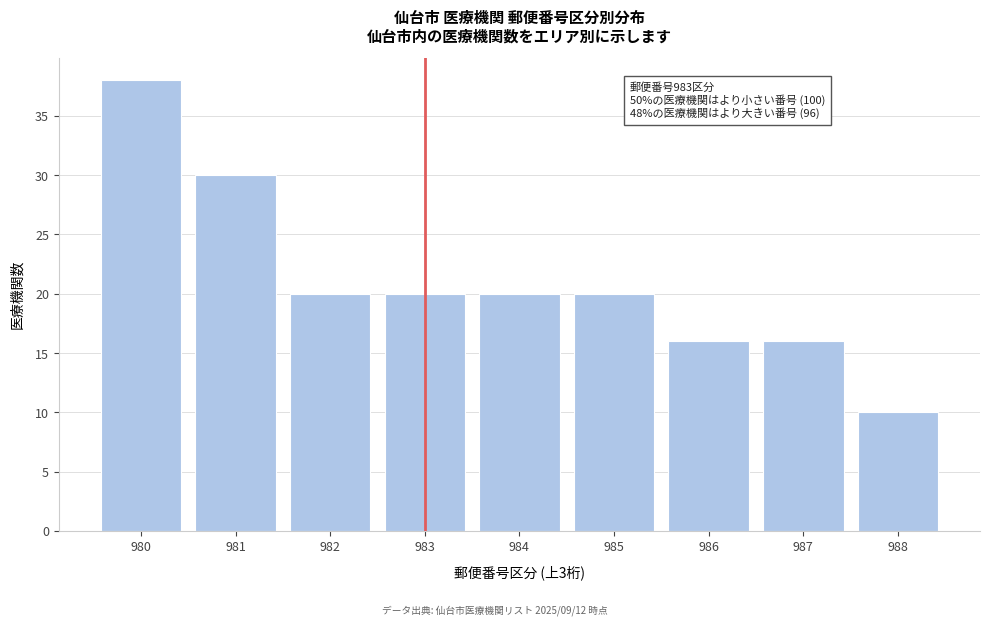

Reading left to right, transcribe all the data shown in this chart.

980=38	981=30	982=20	983=20	984=20	985=20	986=16	987=16	988=10